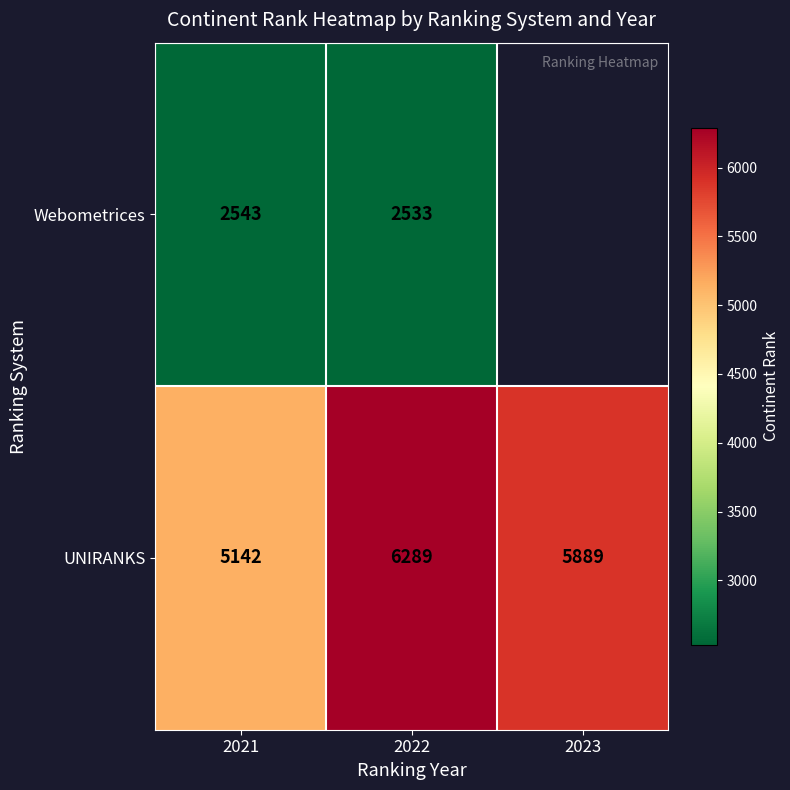

The value of Webometrices at 2021 is 2543. True or false?

True